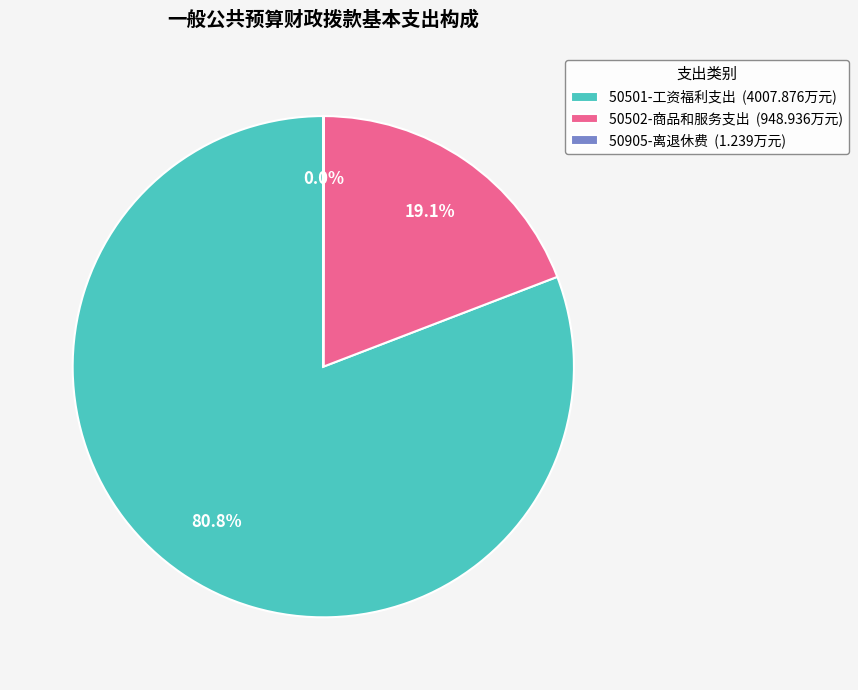

What is the majority slice?

50501-工资福利支出 (4007.876万元)